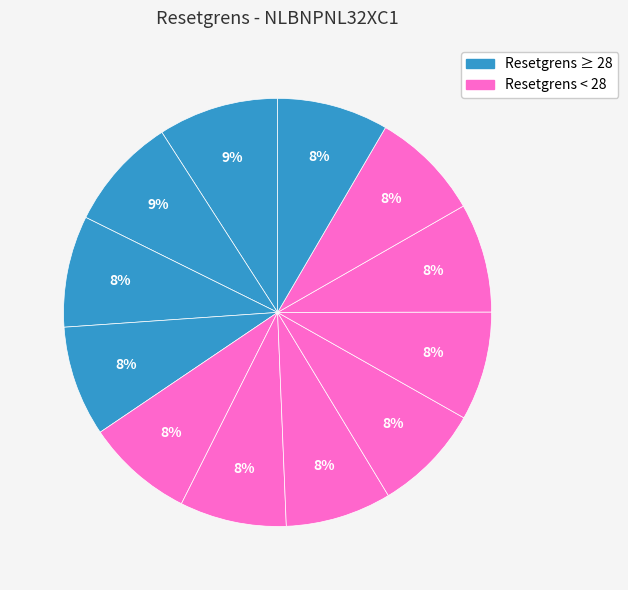

How many segments does this pie chart have?

12